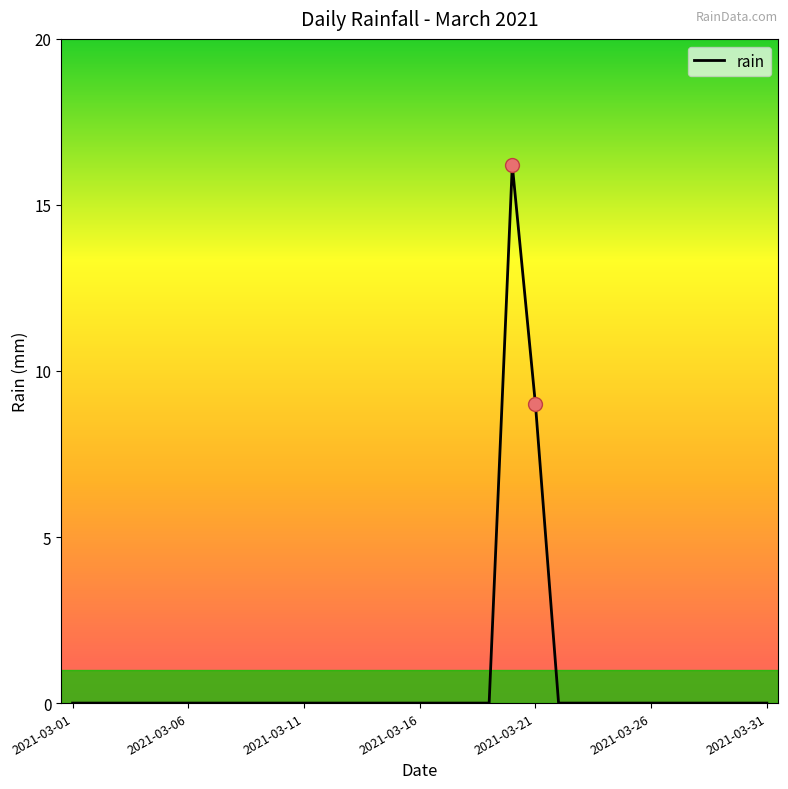

What is the difference between the maximum and minimum values?

16.2